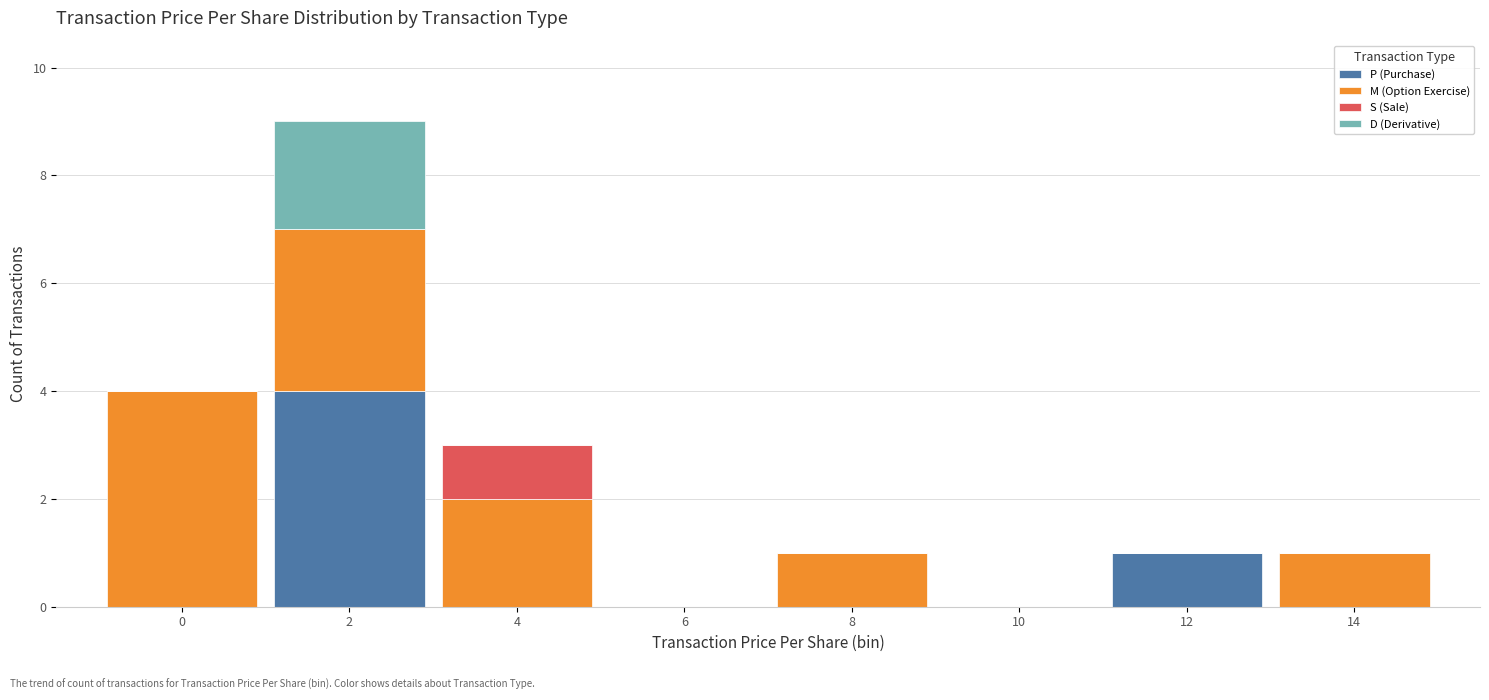

What is the highest value of the P (Purchase) series?

4